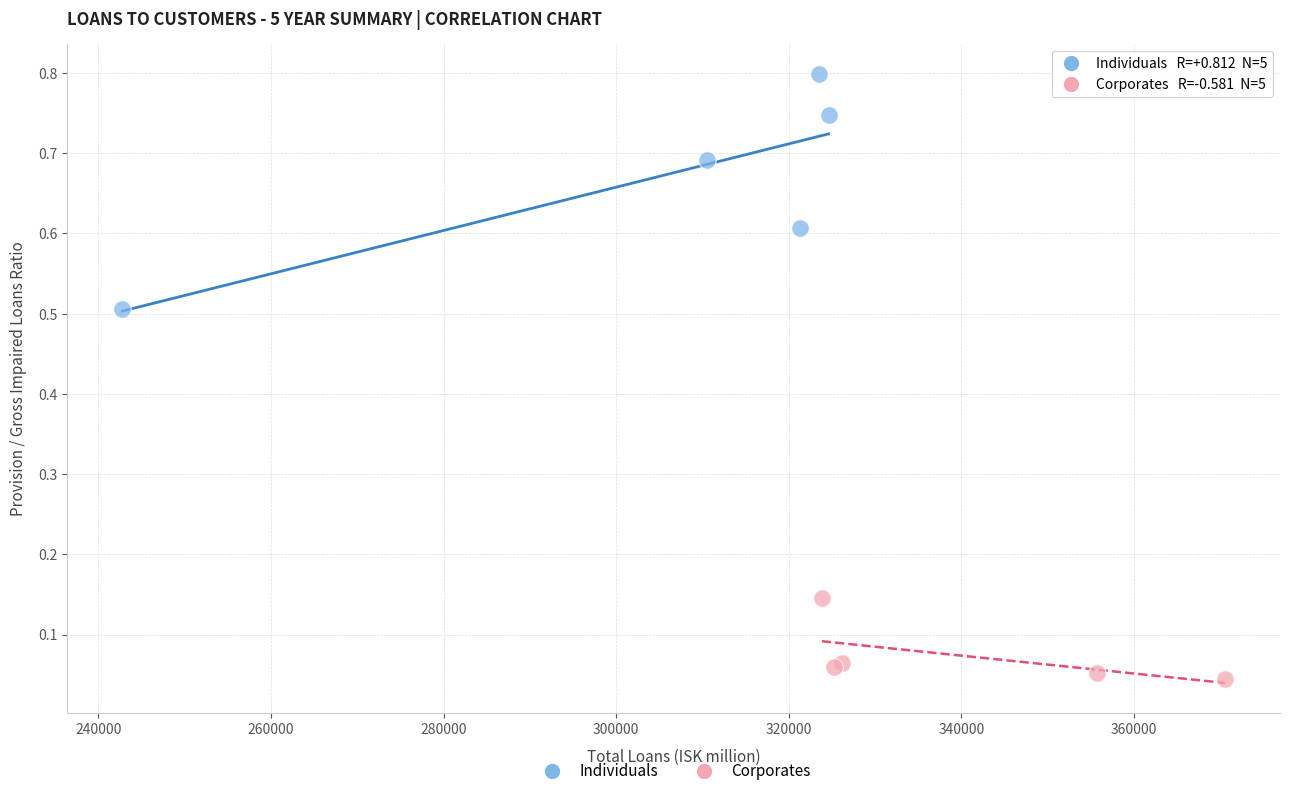

Which series has the largest Y range (max minus min)?

Individuals